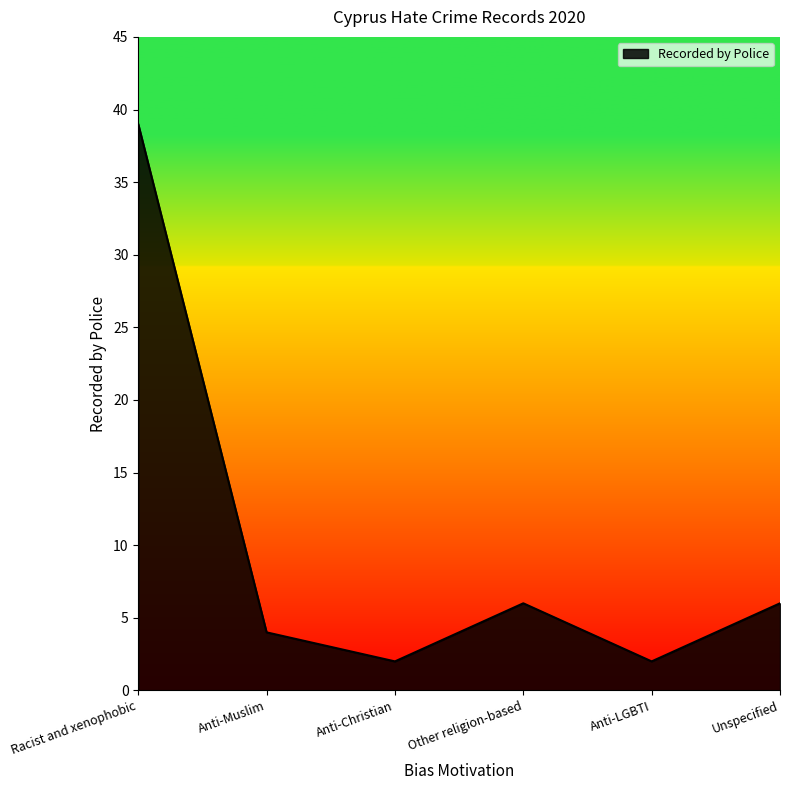

Where is the first local minimum?

Anti-Christian